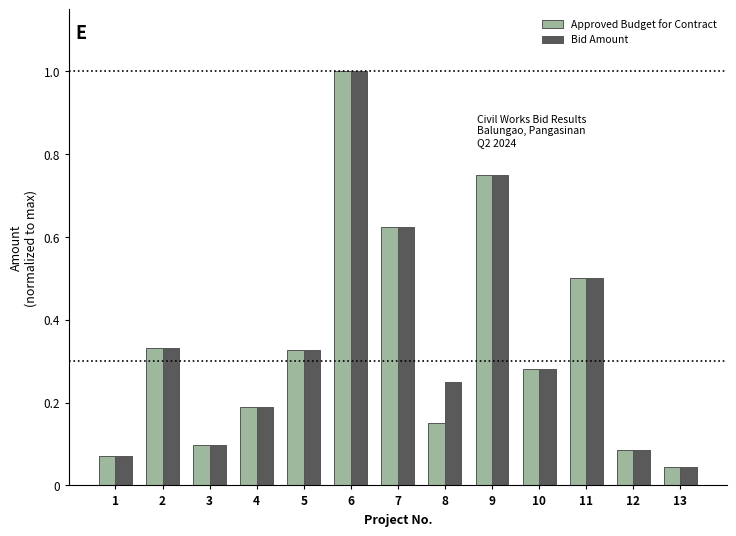

The value of Approved Budget for Contract at 8 is 0.1. True or false?

True